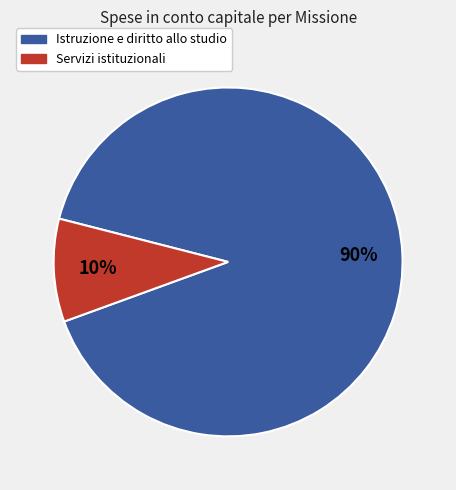

Does any single category account for the majority?

Yes